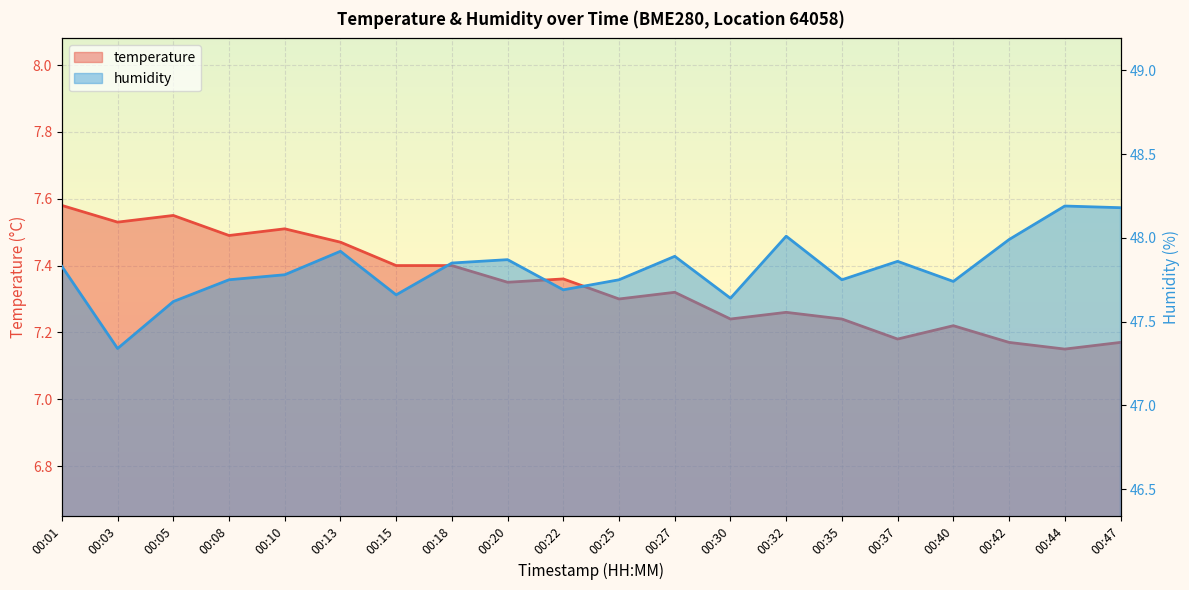

What is the total value across all series at 00:20?

55.2